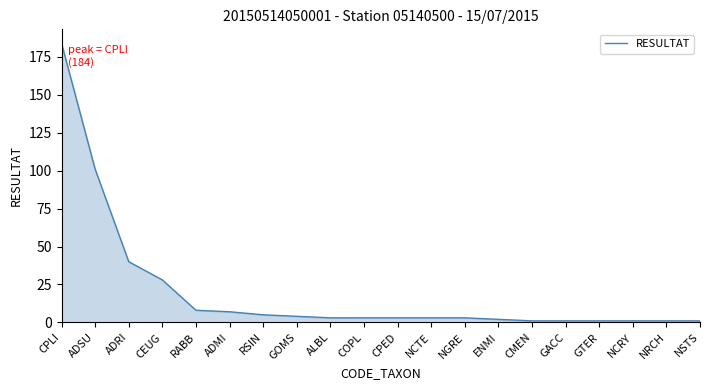

What is the change in value from CEUG to ADMI?

-21